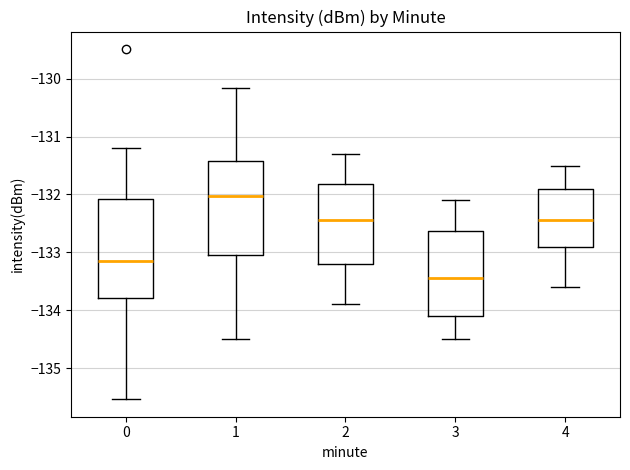

Reading left to right, read every box against the y-axis: the position of its median line, the range the box covers, and the ends of its whiskers. The values are not printed on the chart, so give them approximately, as read against the axis.

0: median -133.1, box -133.8 to -132.1, whiskers -135.5 to -131.2
1: median -132.0, box -133.0 to -131.4, whiskers -134.5 to -130.2
2: median -132.4, box -133.2 to -131.8, whiskers -133.9 to -131.3
3: median -133.4, box -134.1 to -132.6, whiskers -134.5 to -132.1
4: median -132.4, box -132.9 to -131.9, whiskers -133.6 to -131.5